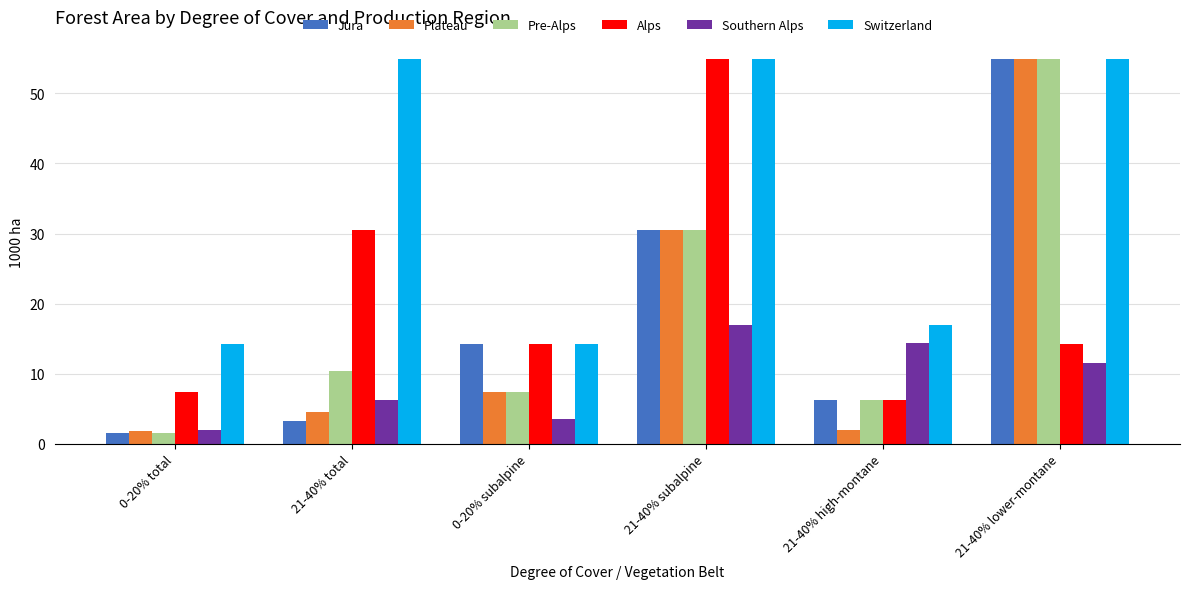

How many bars are there in each group?

6